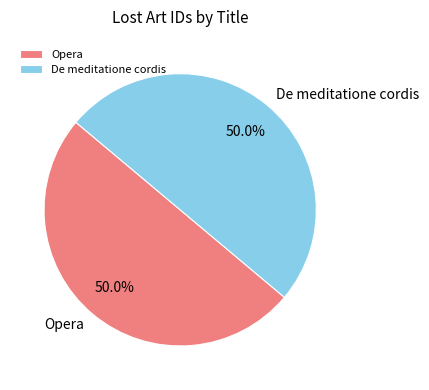

Combined, what portion of the pie is Opera and De meditatione cordis?

100.0%